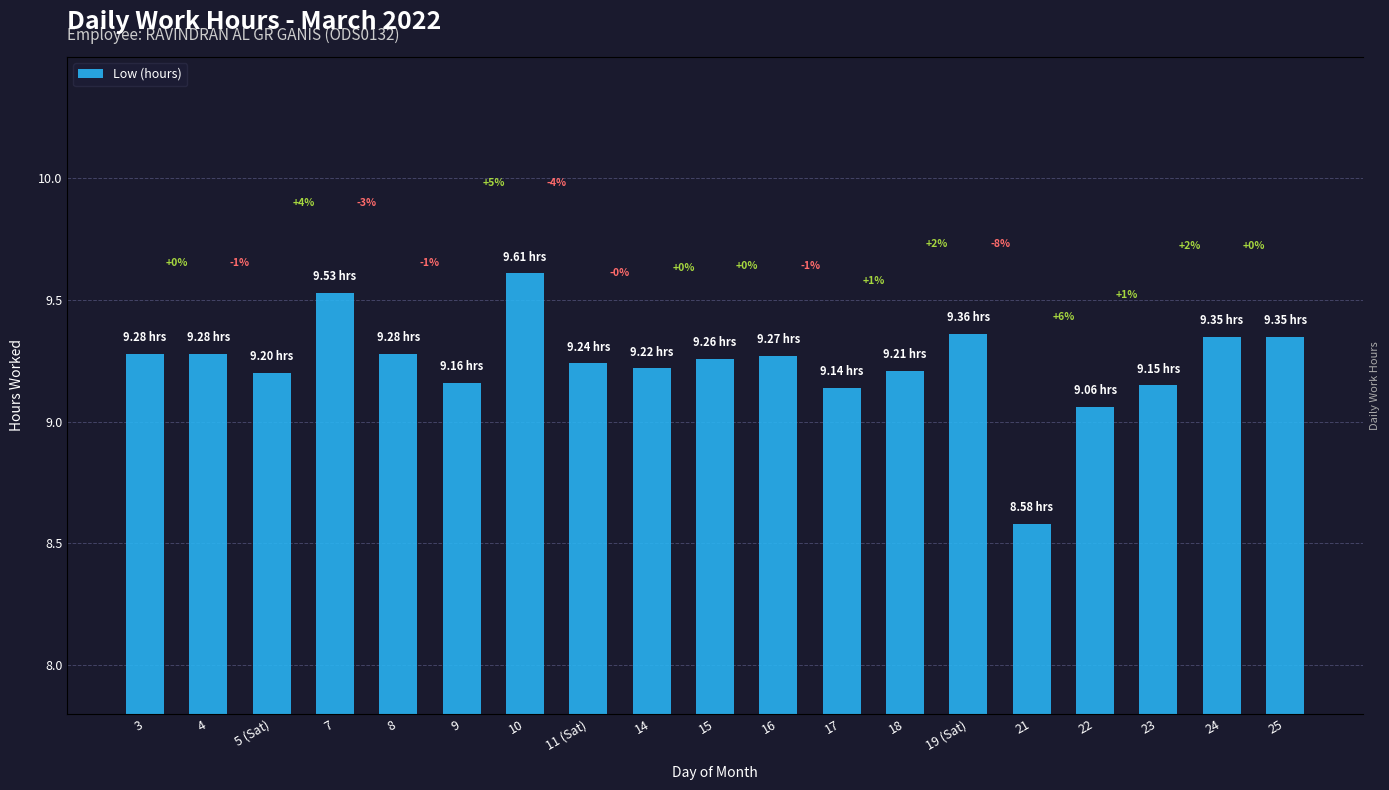

Which category has the lowest value across all series?

21